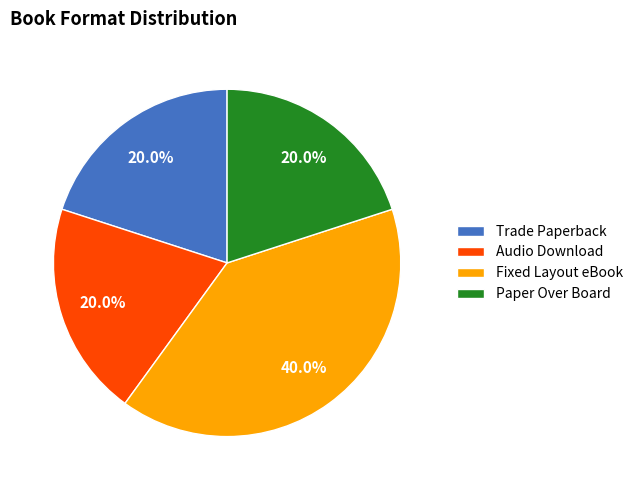

Is there a majority slice in this chart?

No